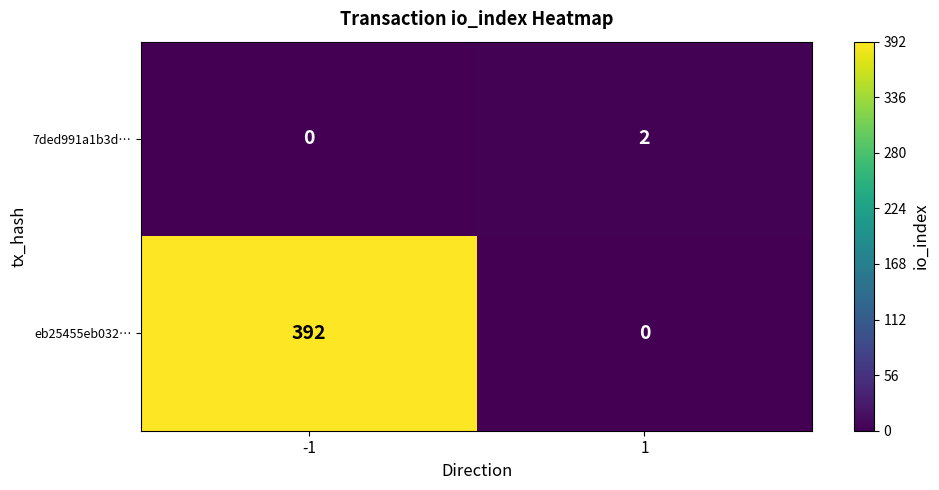

What is the difference between the eb25455eb032… values at 1 and -1?

392